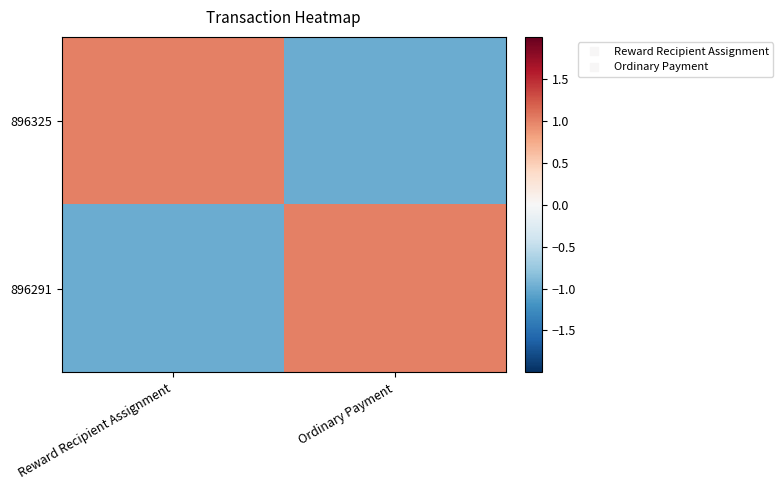

Reading left to right, transcribe all the data shown in this chart.

896325: Reward Recipient Assignment=1	Ordinary Payment=-1
896291: Reward Recipient Assignment=-1	Ordinary Payment=1